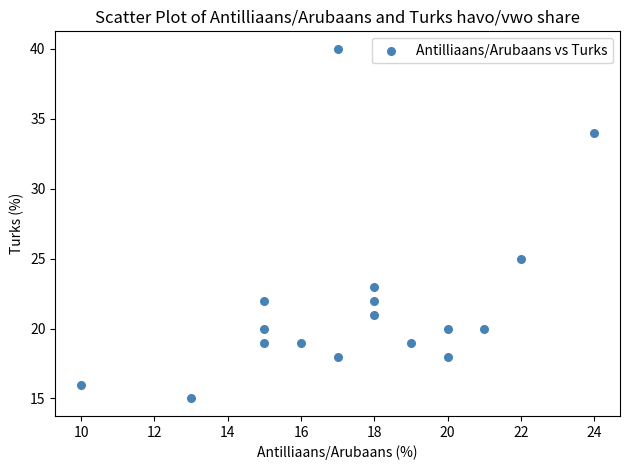

What is the range of X values (max minus min)?

14